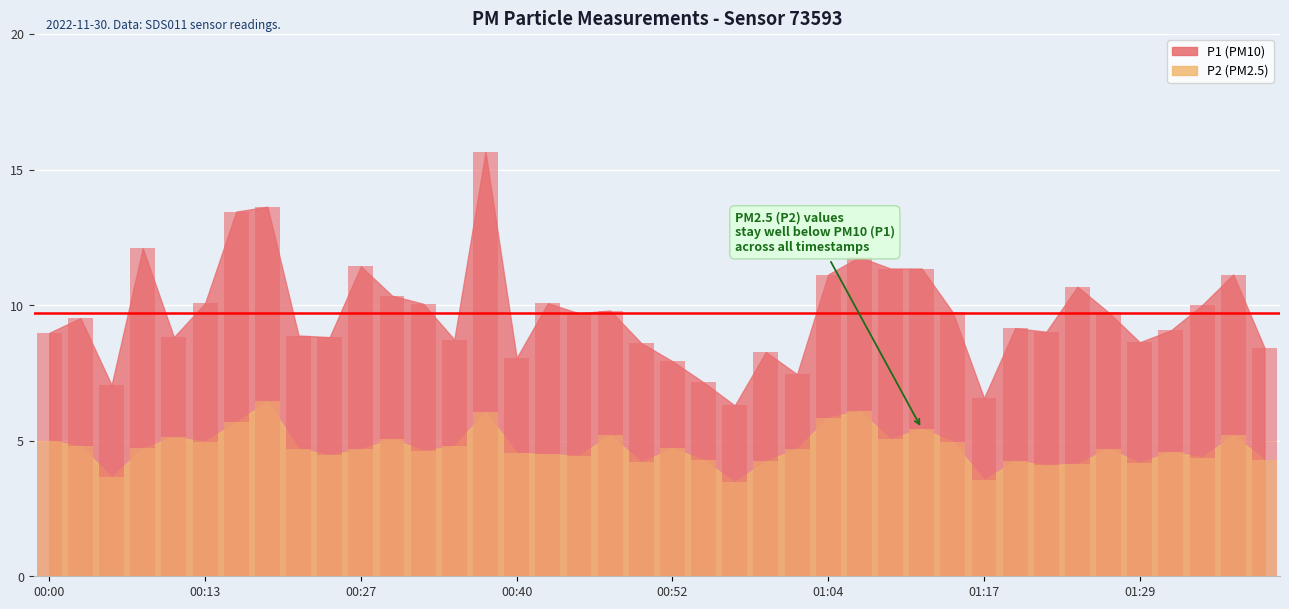

What is the minimum value shown in the chart?

3.5